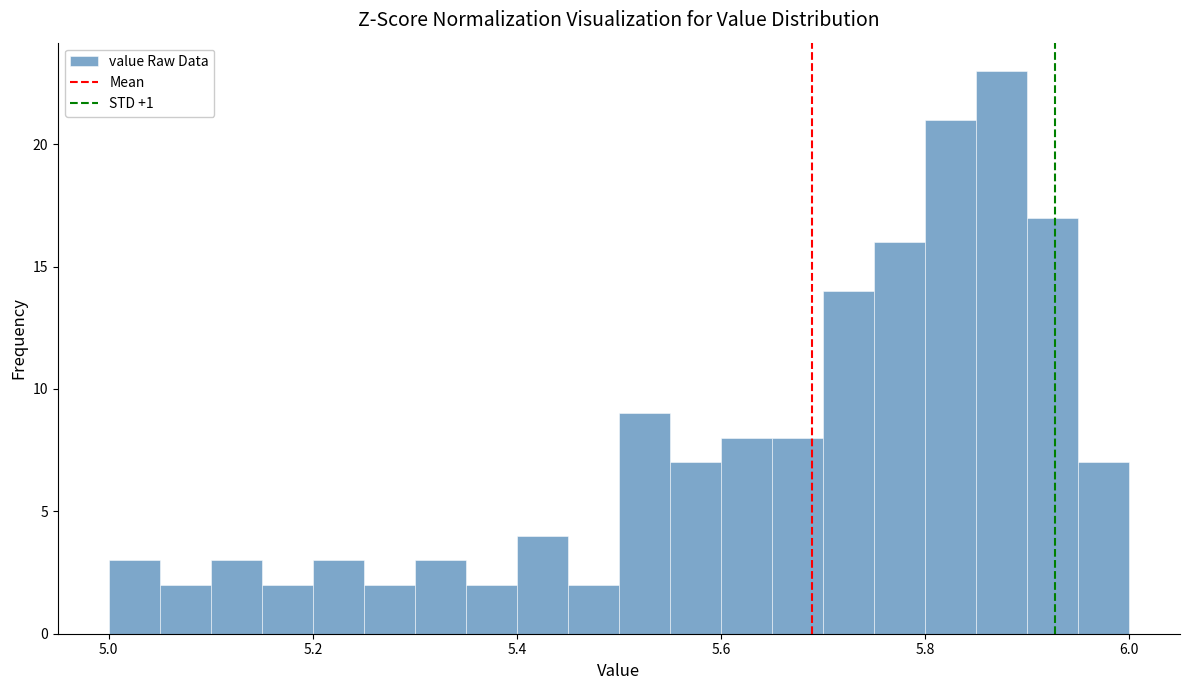

Around what value on the x-axis is the tallest bar? Give the approximate position of its centre, as read against the axis.

5.88